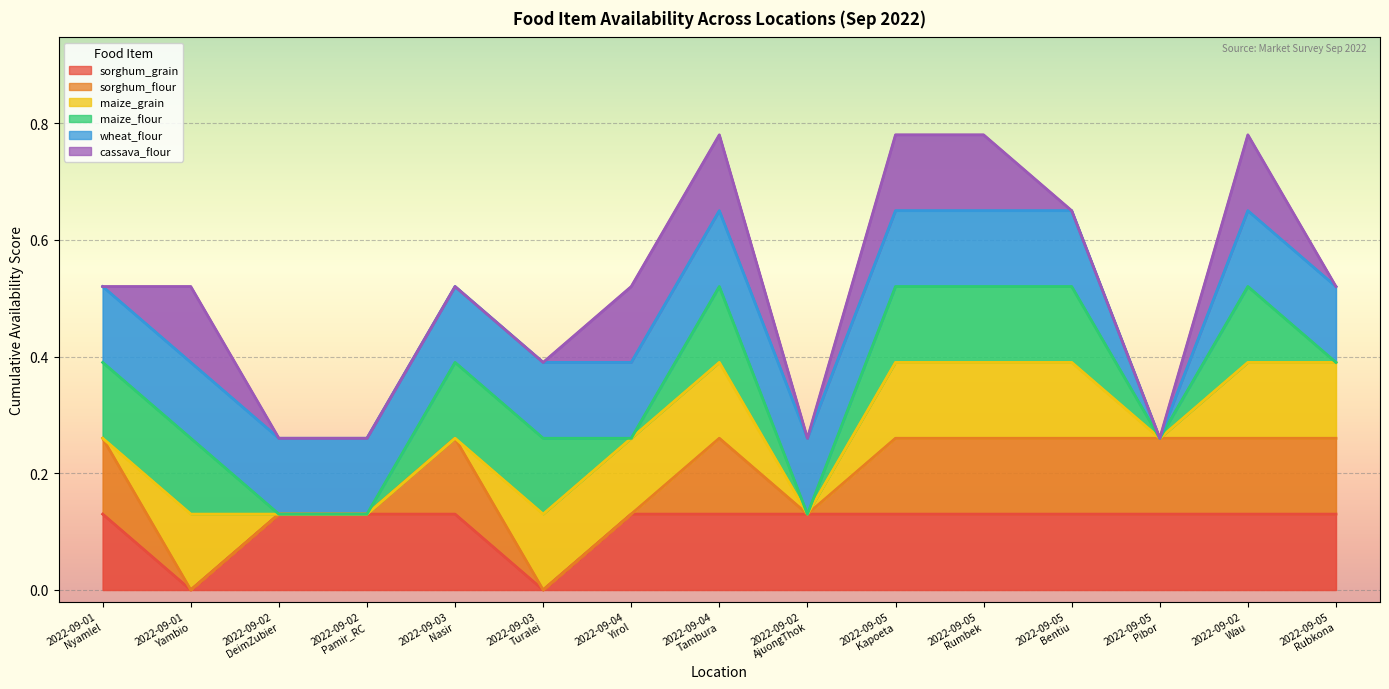

At which category does the chart reach its peak across all series?

2022-09-01
Nyamlel